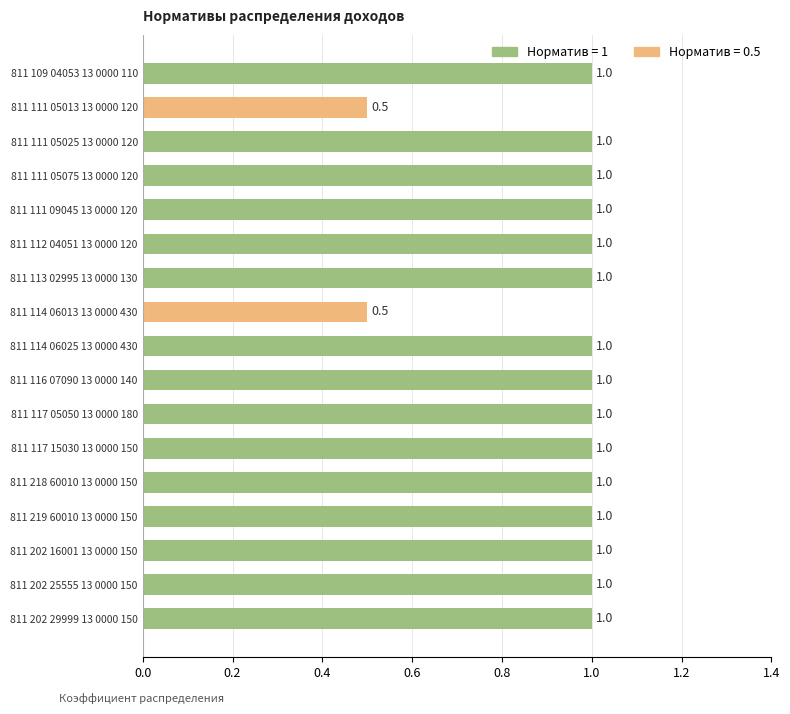

Approximately how many times larger is the value at 811 218 60010 13 0000 150 compared to 811 111 05075 13 0000 120?

1.0